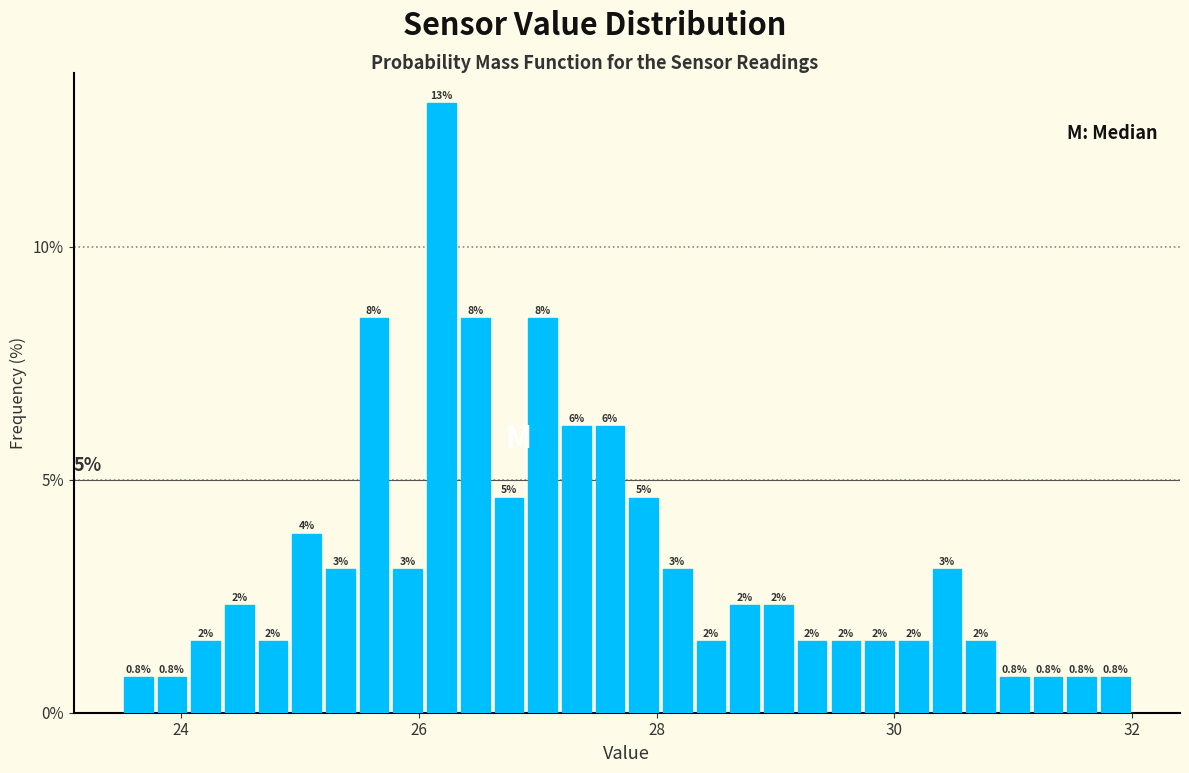

Read against the x-axis, roughly where is the centre of the tallest bar?

26.2